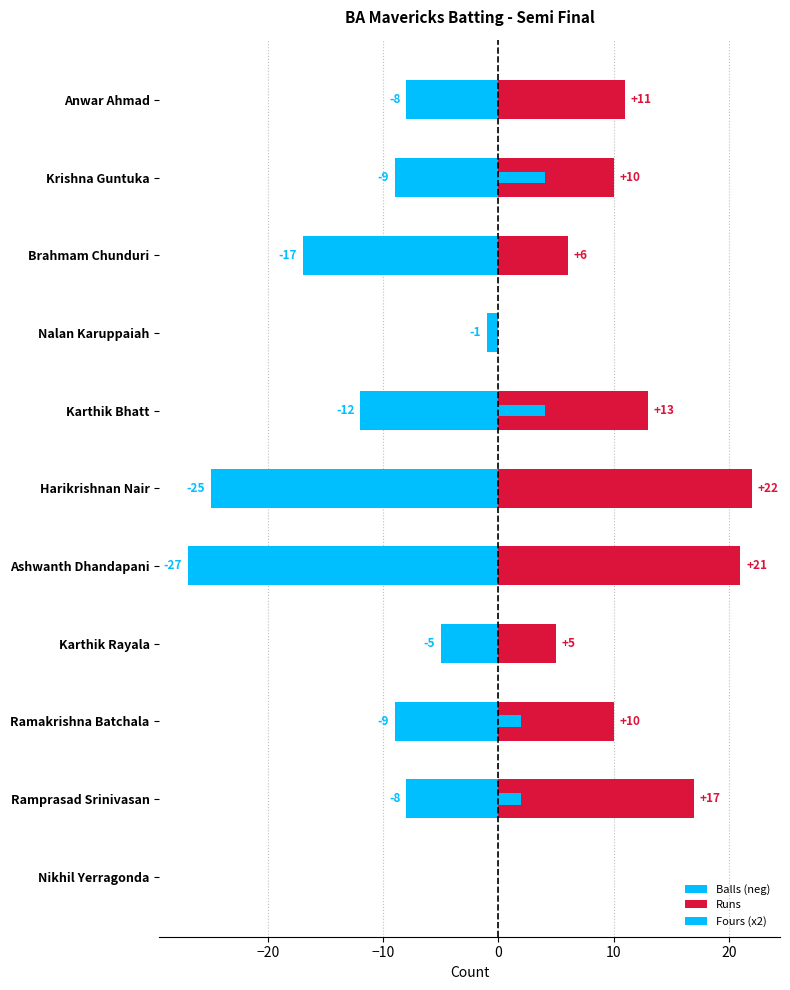

True or false: Balls (neg) has a value of -5 at Ramprasad Srinivasan.

False